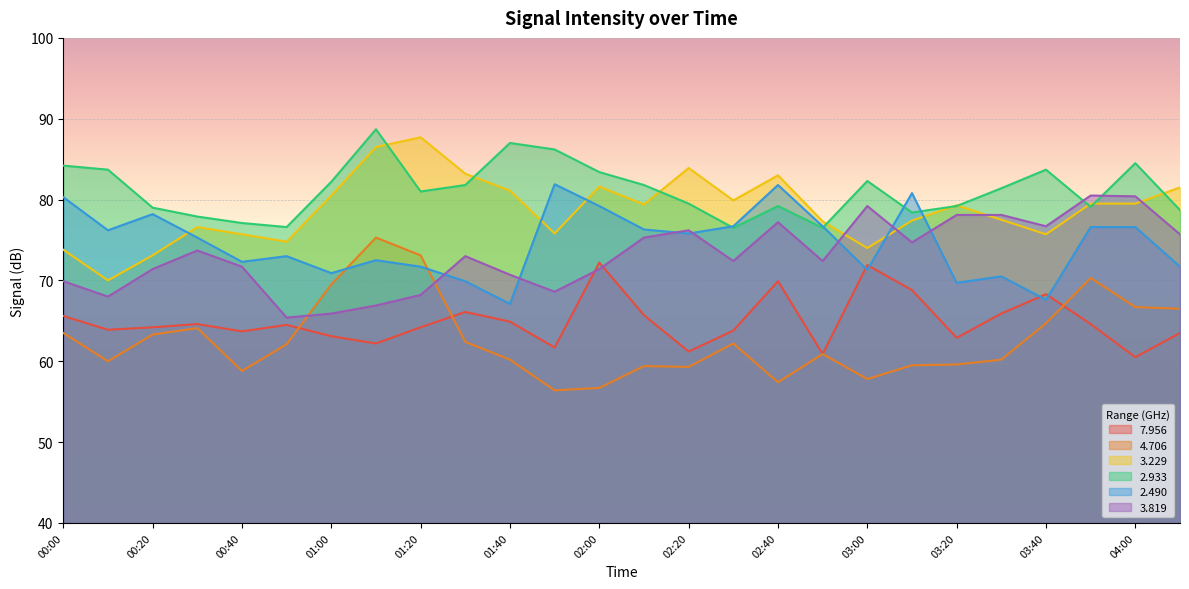

What is the value of the   2.490 point at the 2nd from the left?

76.2